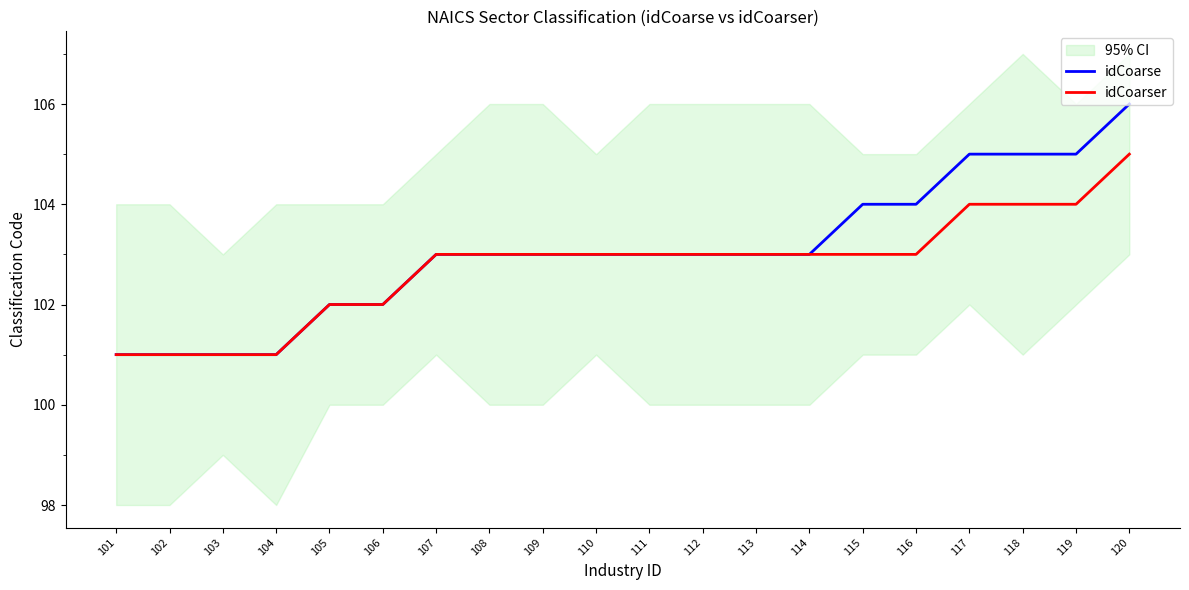

How many values in the idCoarse series exceed 103?

6